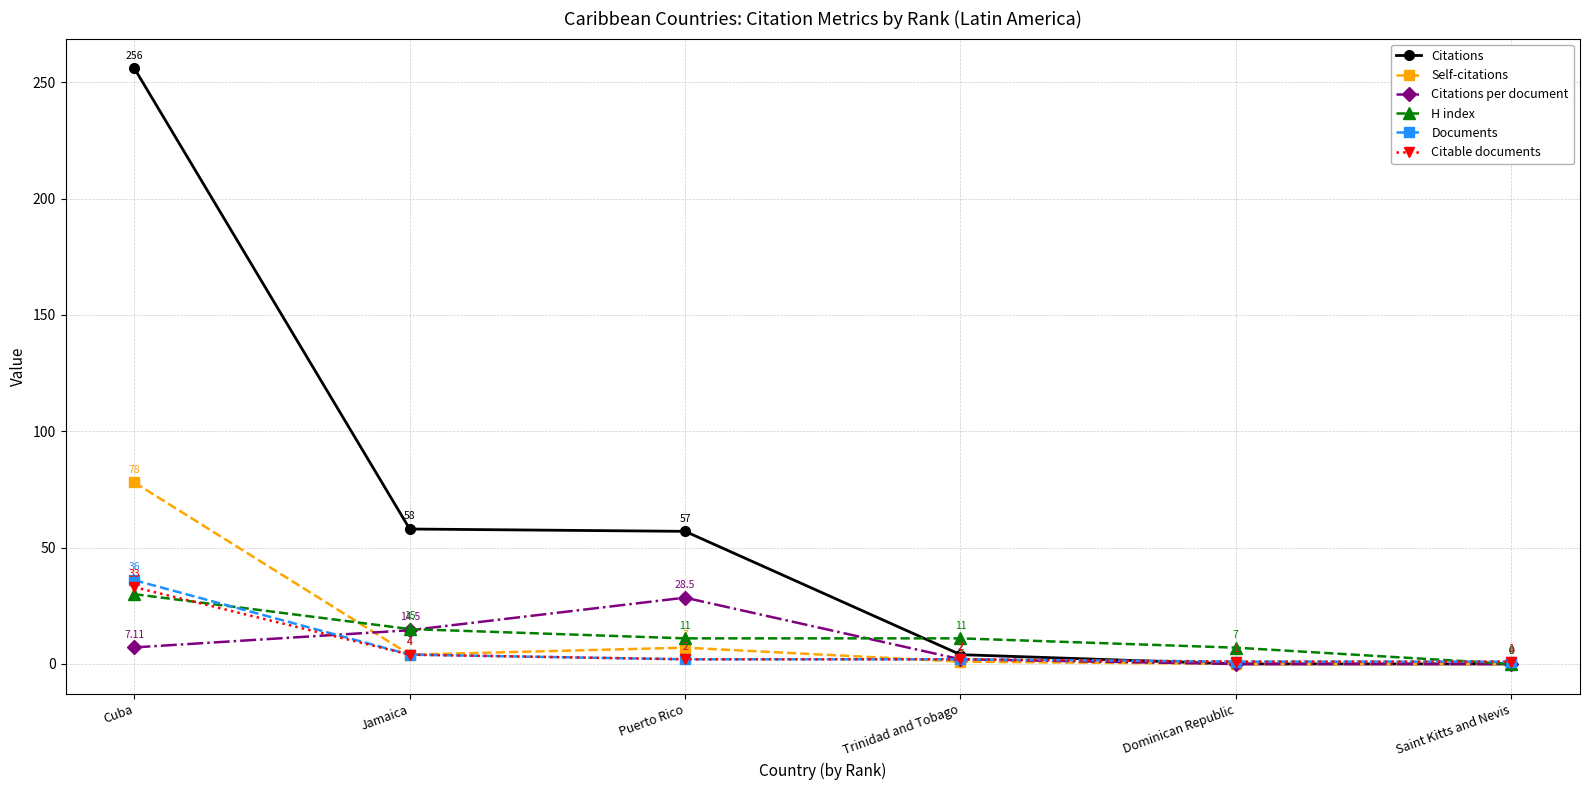

What is the label of the 2nd point from the left?

Jamaica